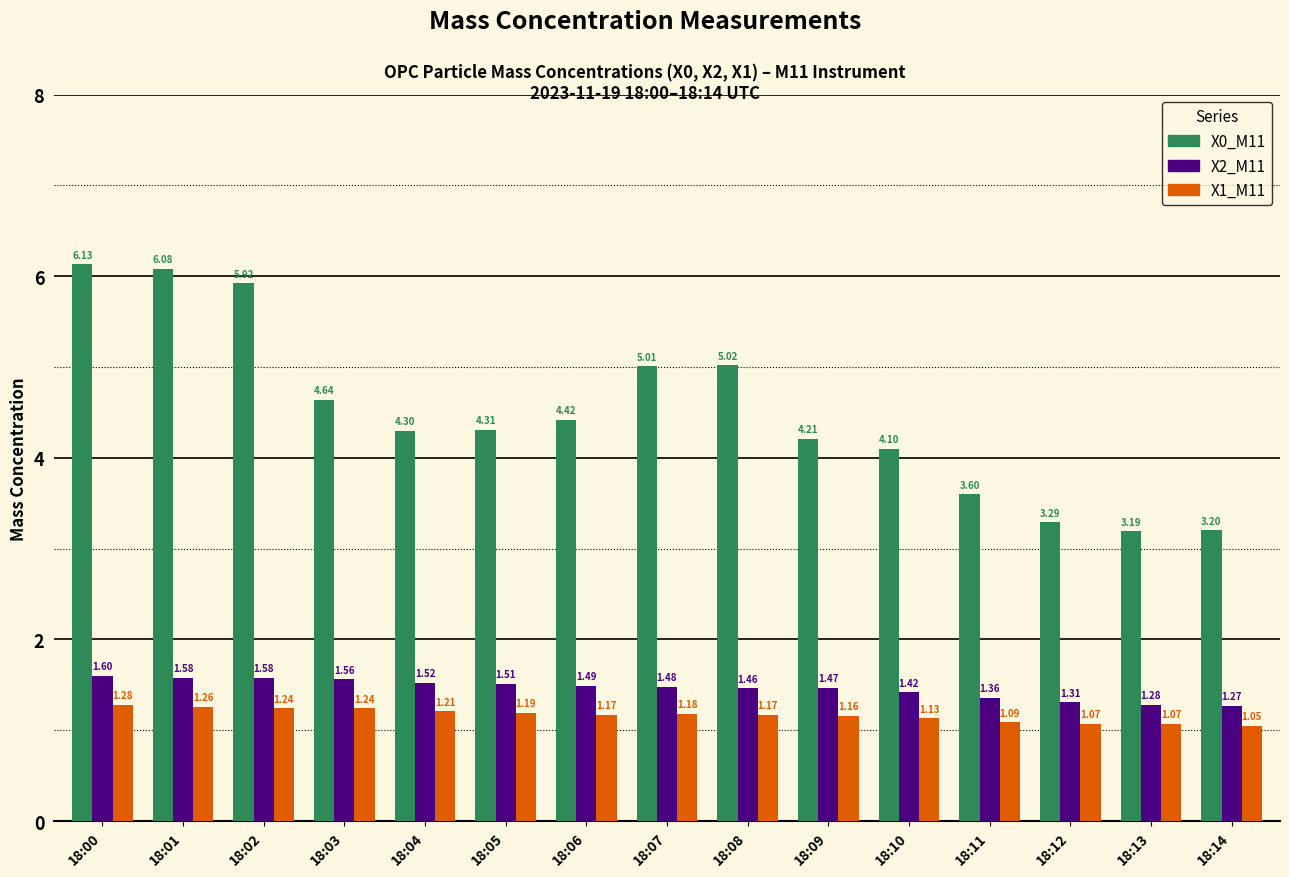

What is the maximum value for X0_M11?

6.1